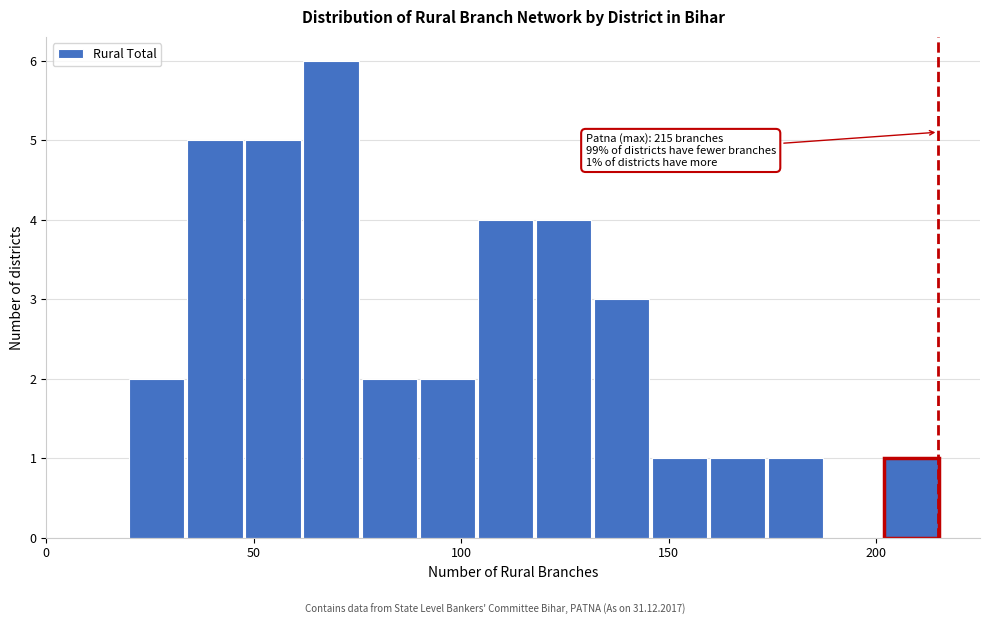

Around what value on the x-axis is the tallest bar? Give the approximate position of its centre, as read against the axis.

70